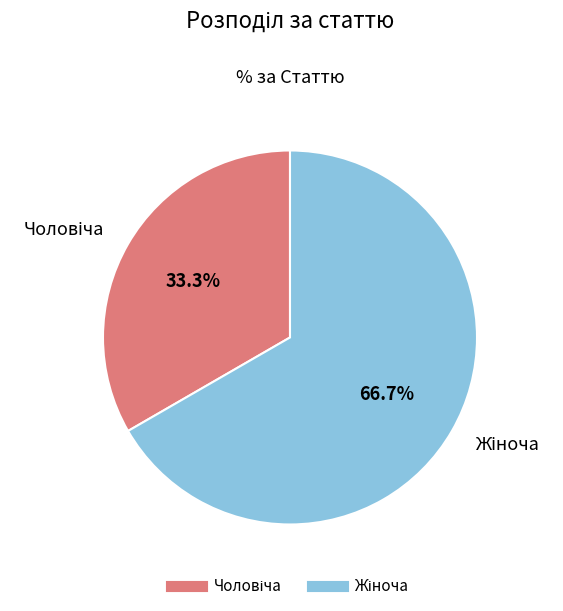

Is there any slice that represents more than half of the pie?

Yes